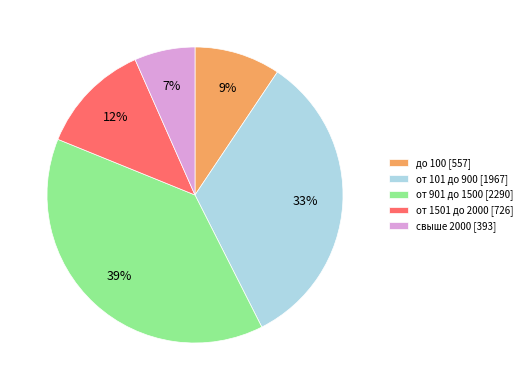

What percentage is the от 101 до 900 [1967] slice, to the nearest percent?

33%